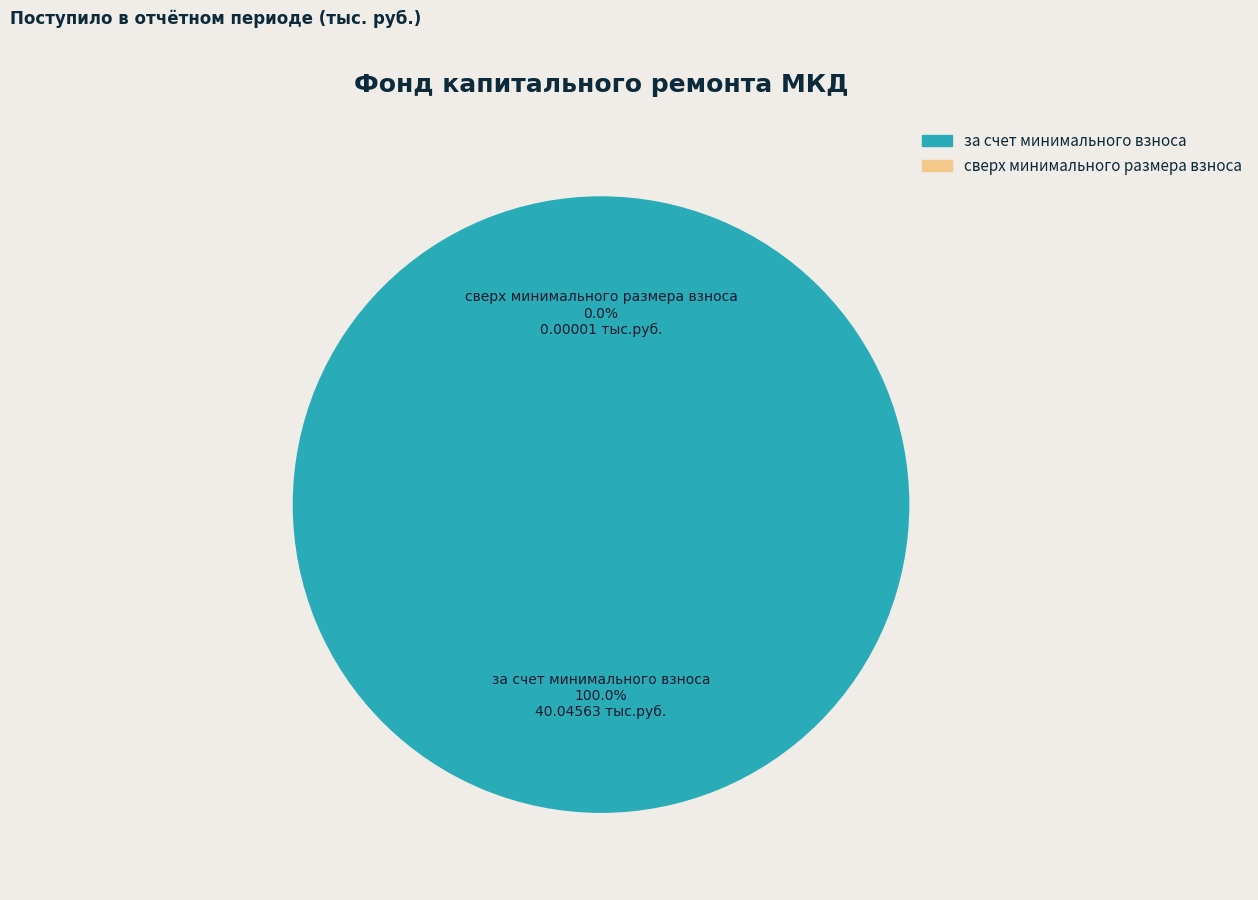

Does за счет минимального взноса account for over 50% of the chart?

Yes